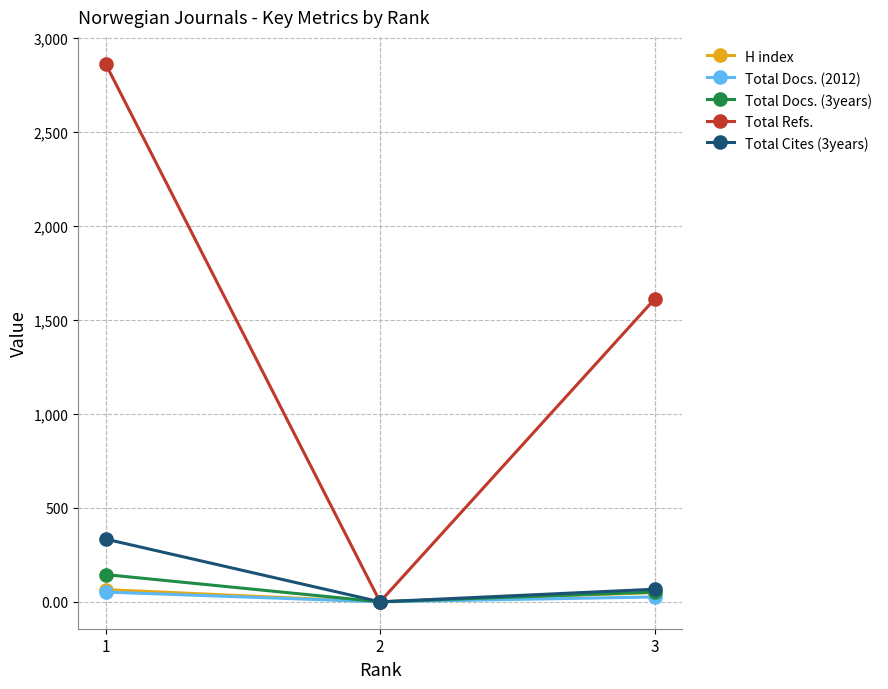

Reading left to right, extract all data points from this chart.

H index: 65	0	49
Total Docs. (2012): 52	0	26
Total Docs. (3years): 145	0	52
Total Refs.: 2864	0	1611
Total Cites (3years): 334	0	67